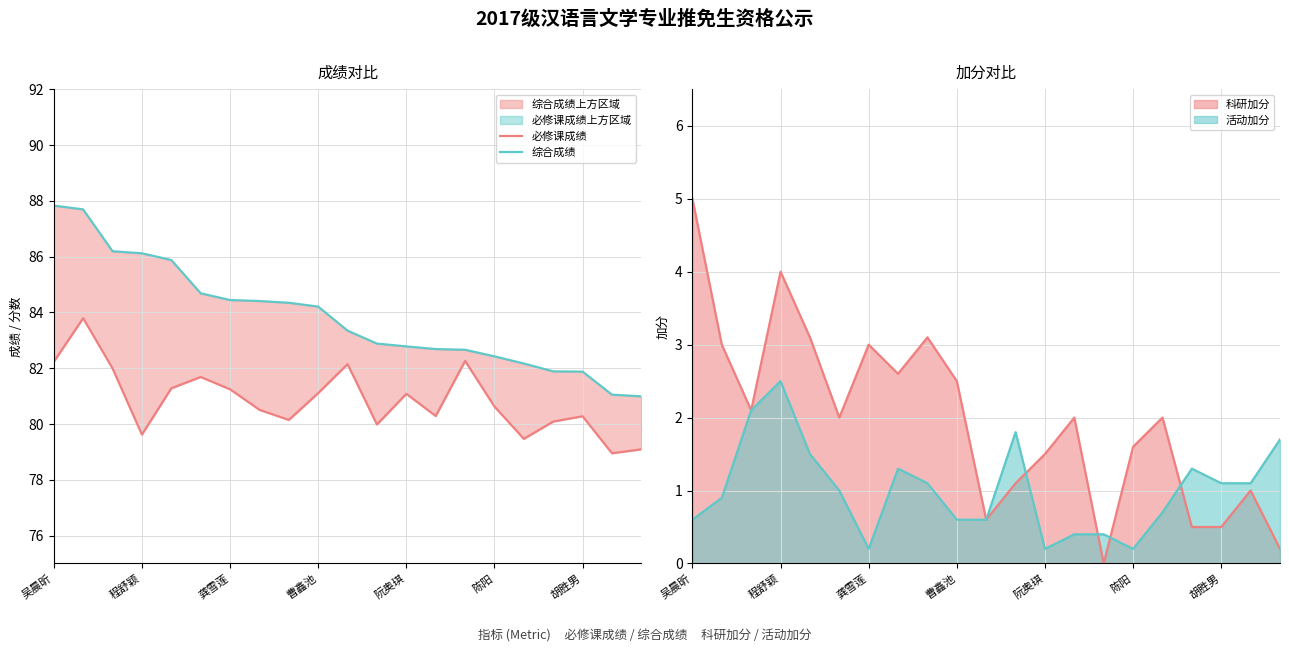

Rank the series by their maximum value, from lowest to highest.

必修课成绩, 综合成绩